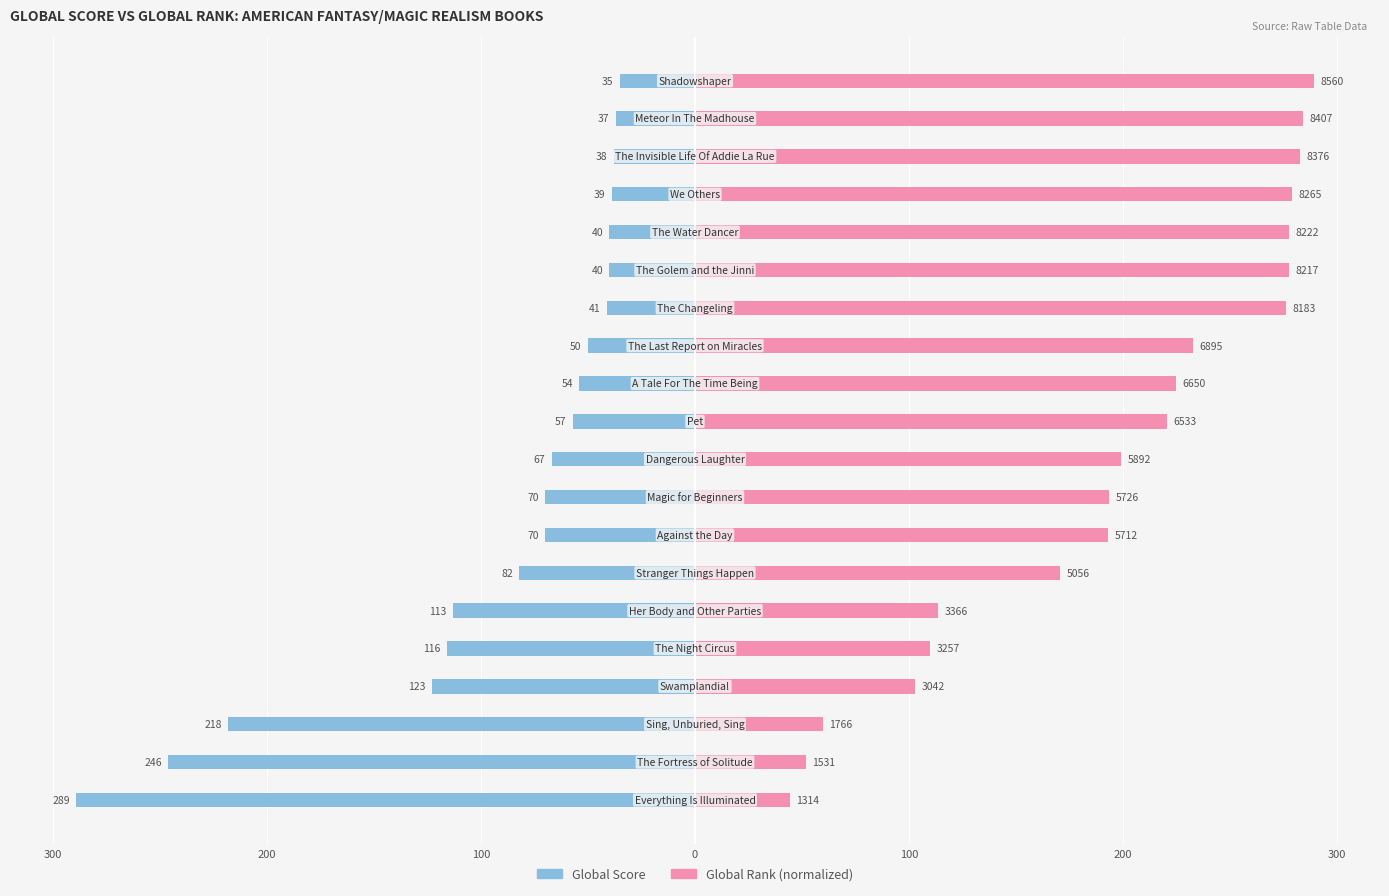

Rank the series at 17 from lowest to highest value.

Global Score, Global Rank (normalized)